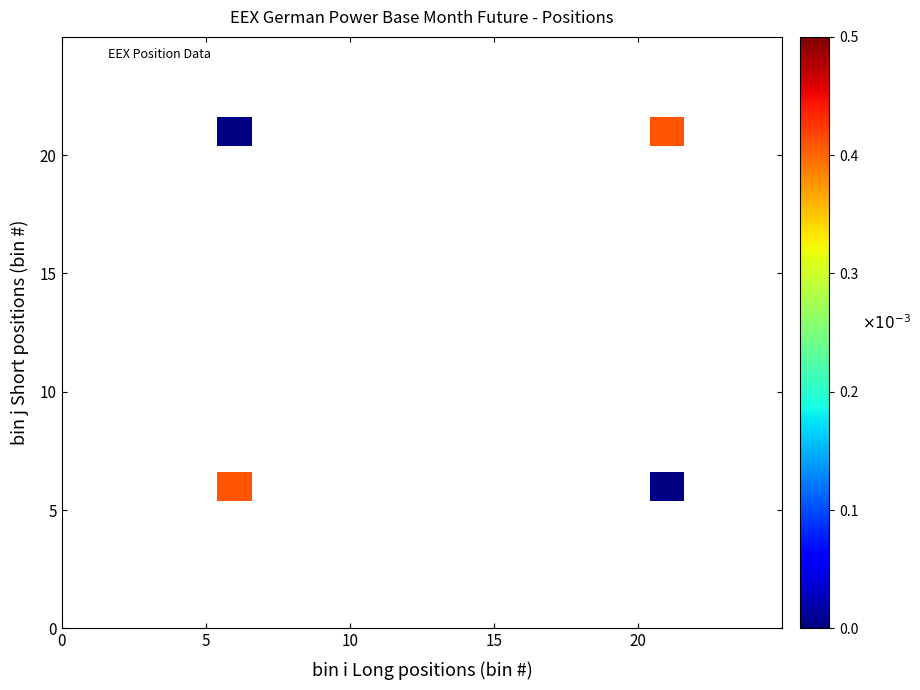

What is the range of Y values (max minus min)?

15